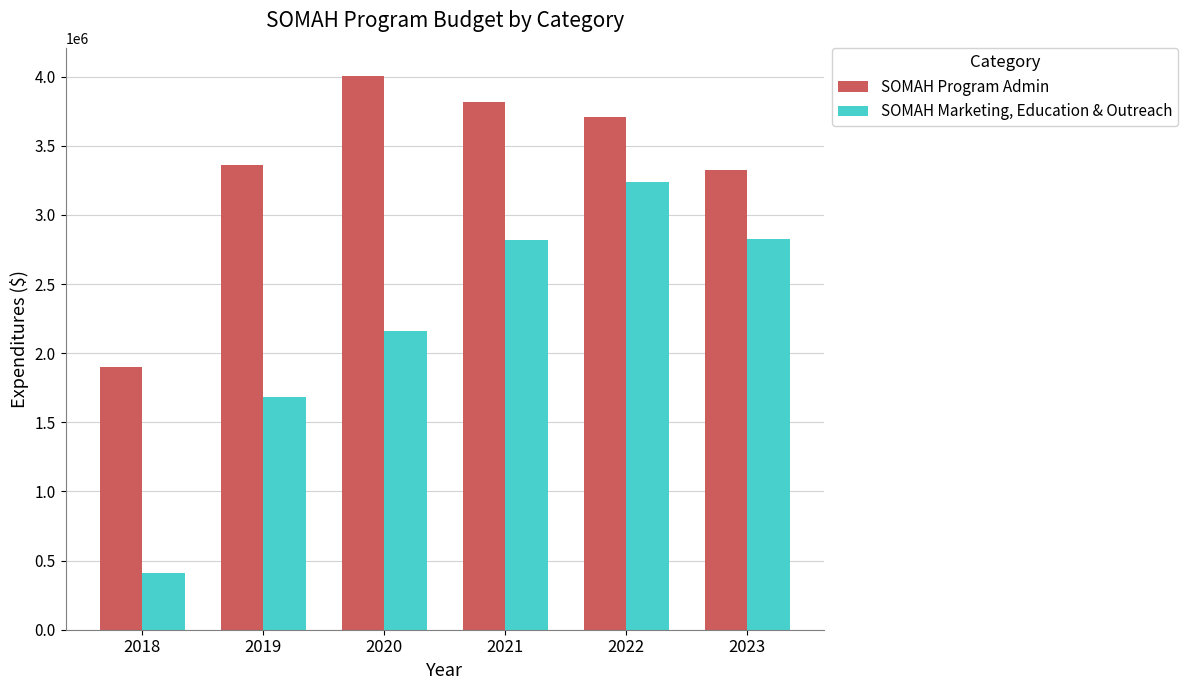

Does the chart contain any negative values?

No